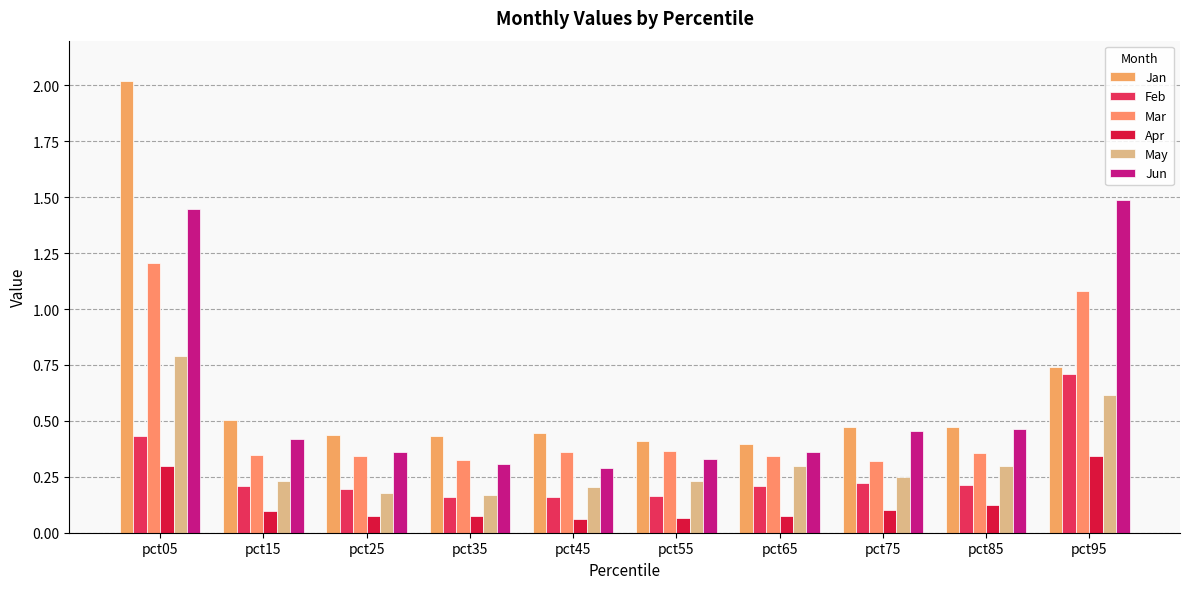

At how many categories does at least one series exceed 0?

10